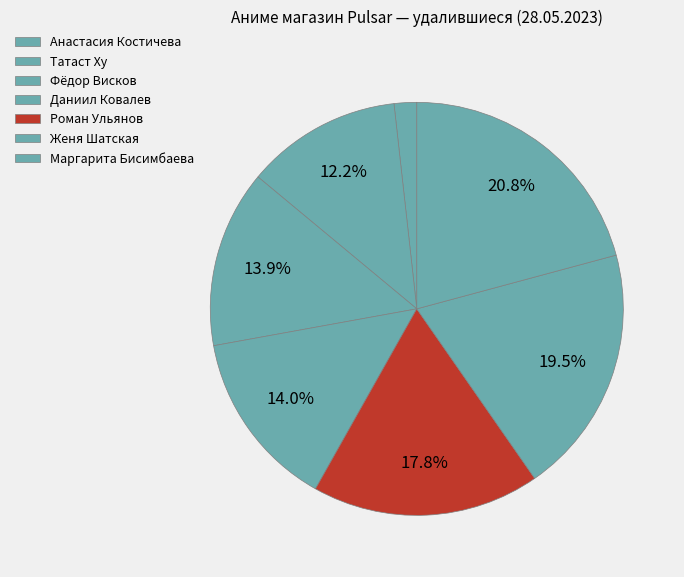

True or false: Маргарита Бисимбаева accounts for 33% of the total.

False